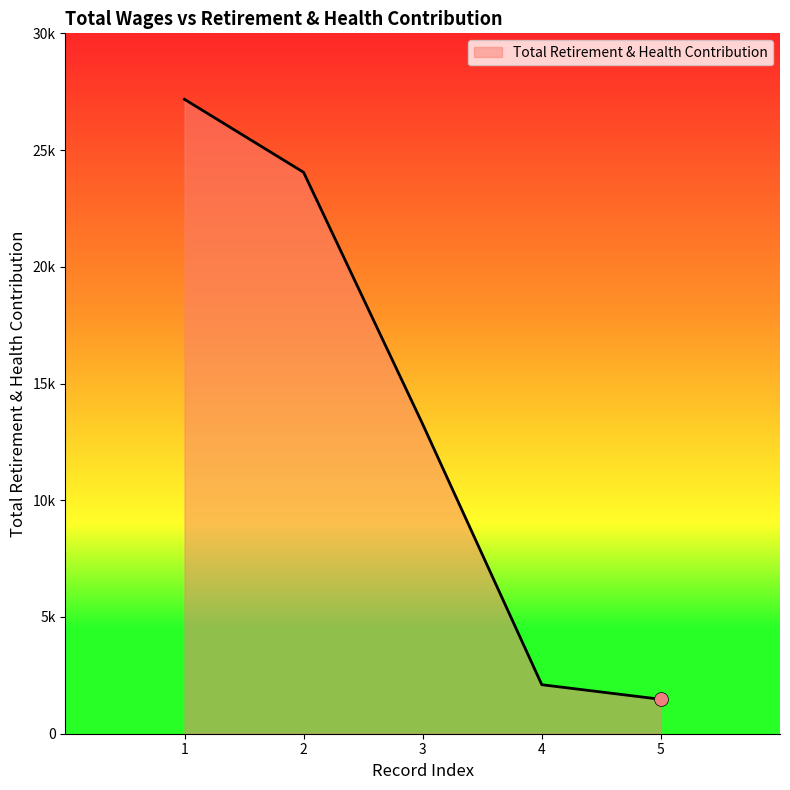

What is the maximum value shown in the chart?

27174